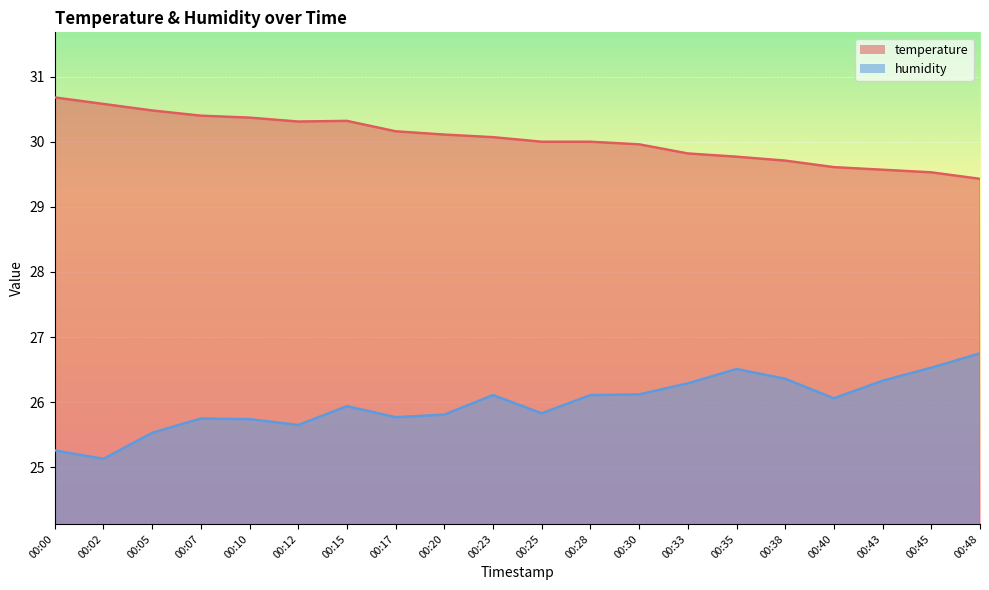

True or false: temperature has more than 0 interior local peaks.

True